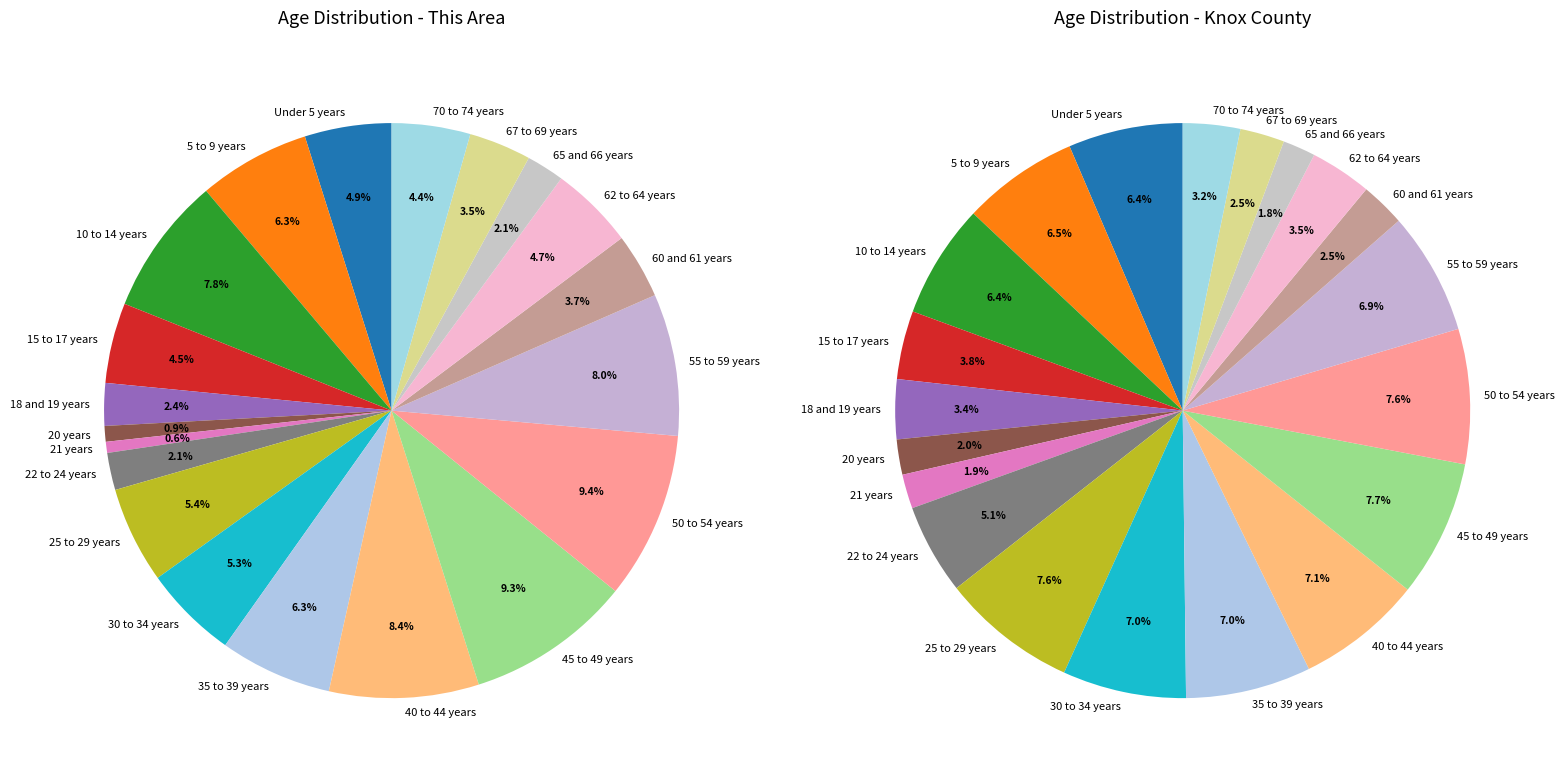

Is the sum of 70 to 74 years and 40 to 44 years greater than half?

No